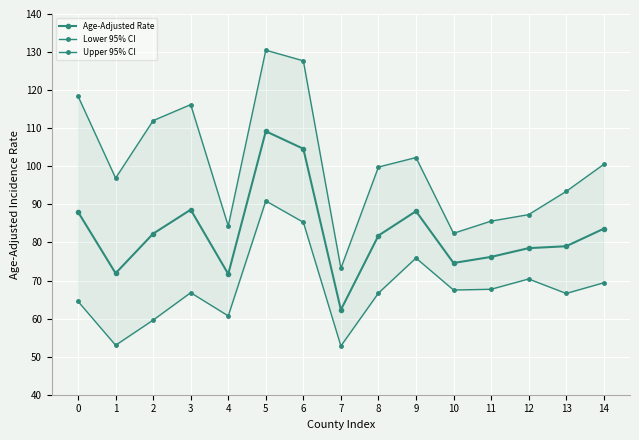

What is the value of the Upper 95% CI point at the 7th from the left?

127.7